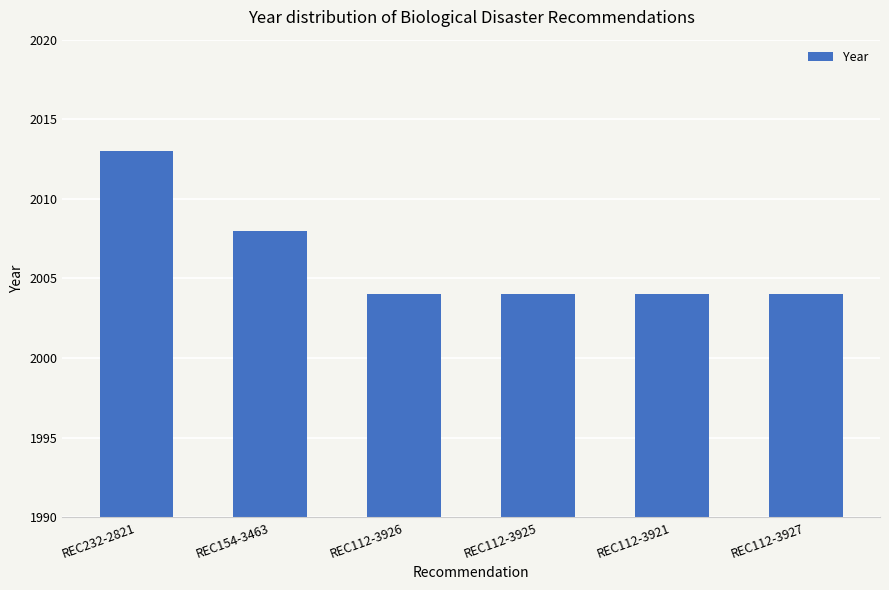

Approximately how many times larger is the value at REC154-3463 compared to REC112-3921?

1.0